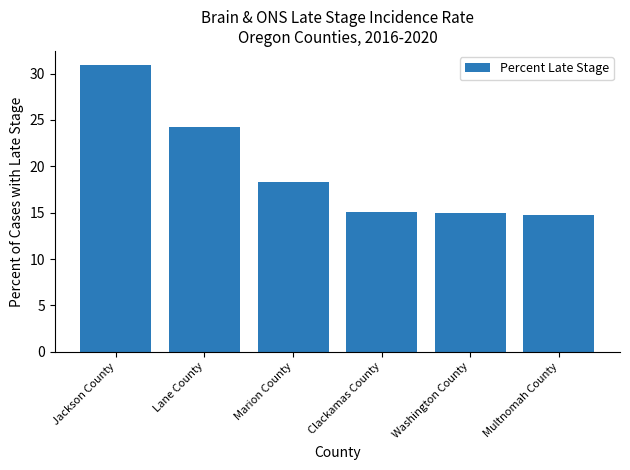

What is the label of the 2nd bar from the left?

Lane County